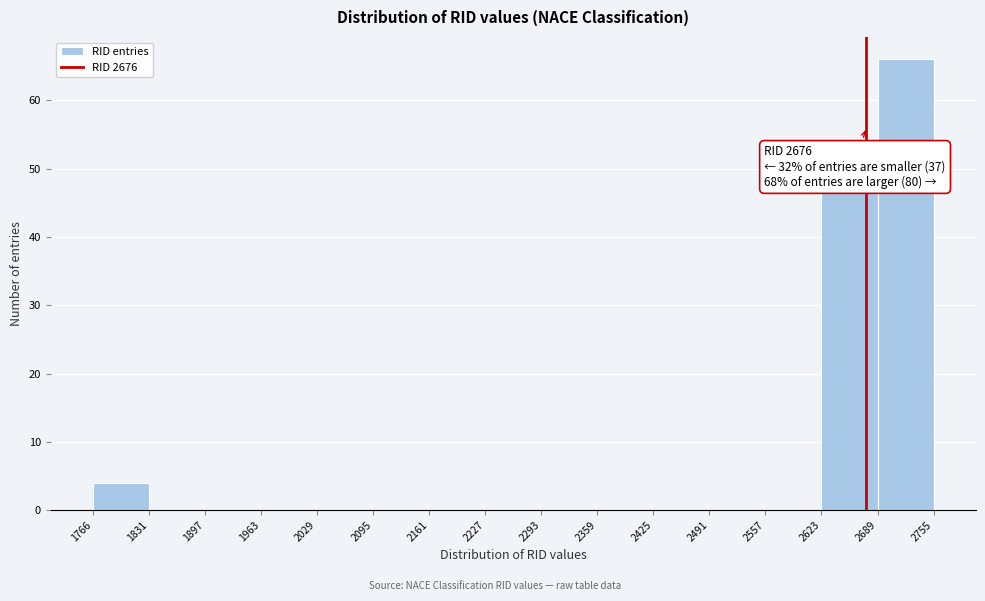

Over which range of the x-axis is the bar tallest?

2689 to 2755